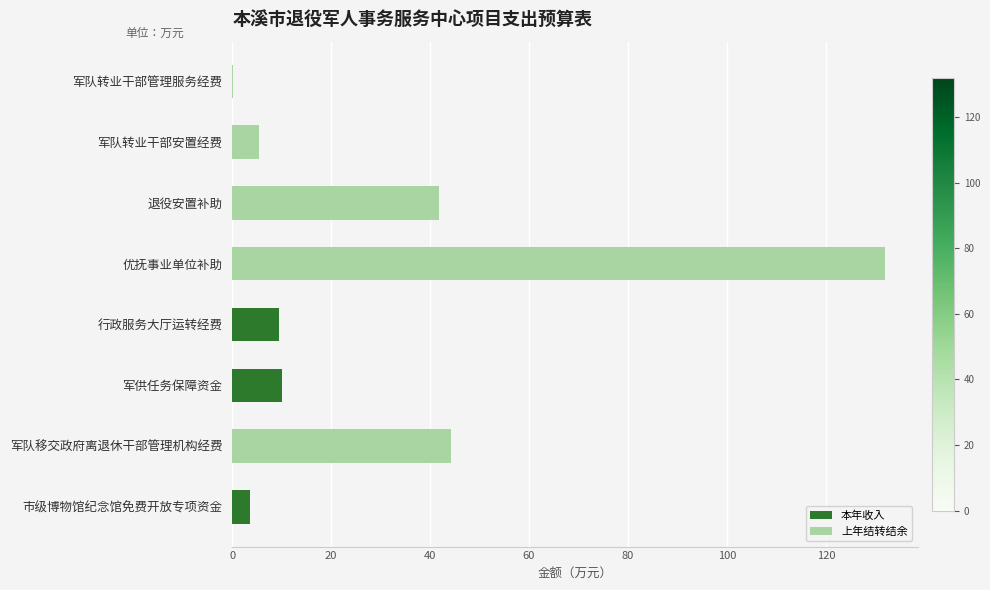

What is the total value across all series at 退役安置补助?

41.8